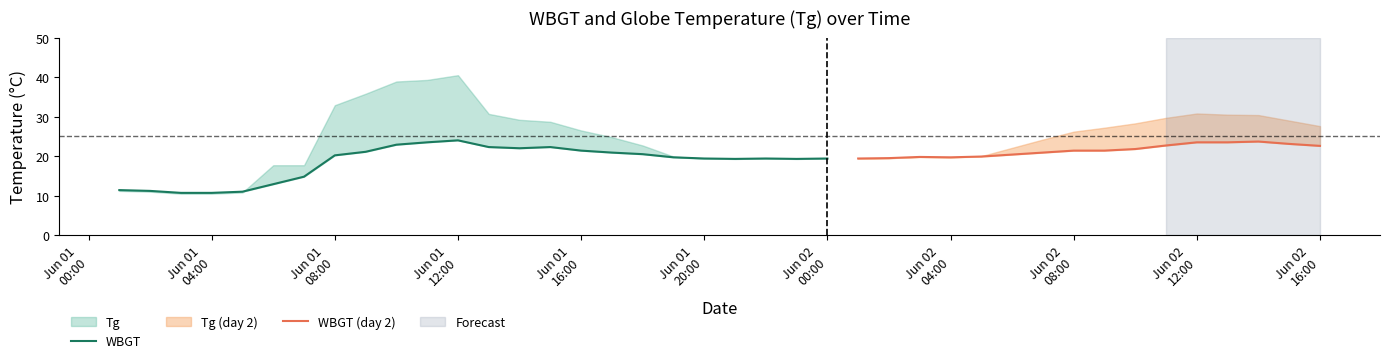

Reading left to right, transcribe all the data shown in this chart.

WBGT: 11.4	11.2	10.7	10.7	11.0	12.9	14.8	20.2	21.1	22.9	23.5	24.0	22.3	22.0	22.3	21.4	20.9	20.5	19.7	19.4	19.3	19.4	19.3	19.4	19.4	19.5	19.8	19.7	19.9	20.4	20.9	21.4	21.4	21.8	22.7	23.5	23.5	23.7	23.1	22.6
Tg: 11.2	11.0	10.5	10.5	10.8	17.7	17.7	32.9	35.8	38.9	39.3	40.5	30.7	29.2	28.7	26.5	24.8	22.7	19.9	19.4	19.3	19.4	19.3	19.4	19.4	19.5	19.8	19.7	20.0	22.1	24.2	26.2	27.2	28.3	29.7	30.8	30.5	30.4	29.0	27.6